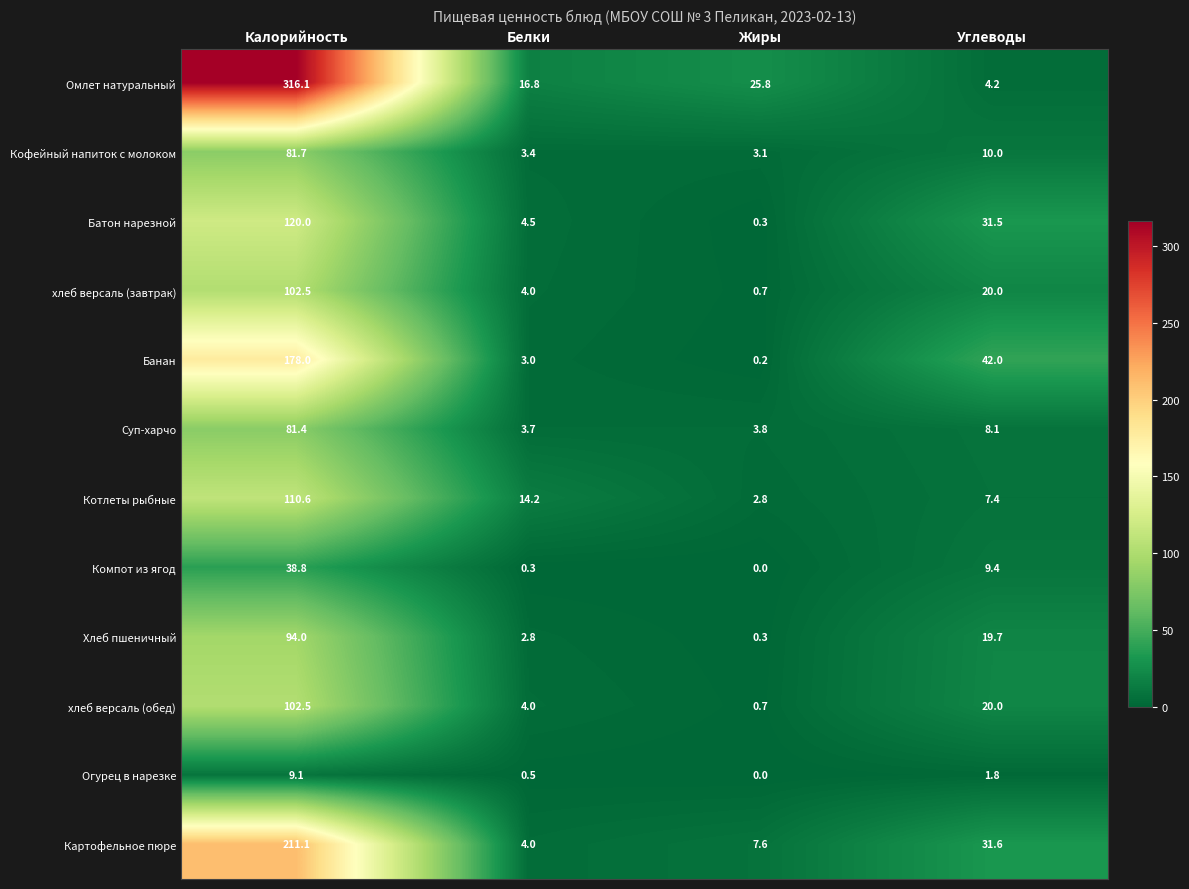

Rank the categories by хлеб версаль (завтрак) value from lowest to highest.

Жиры, Белки, Углеводы, Калорийность